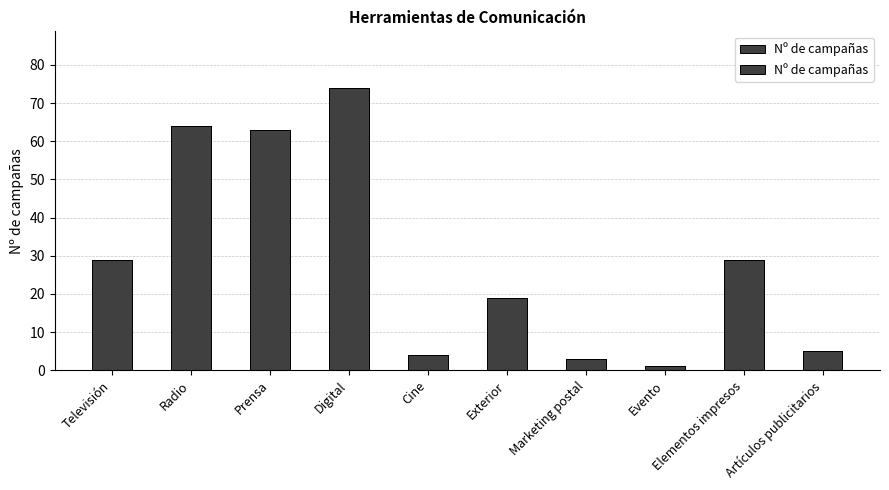

How many distinct data groups are displayed?

1